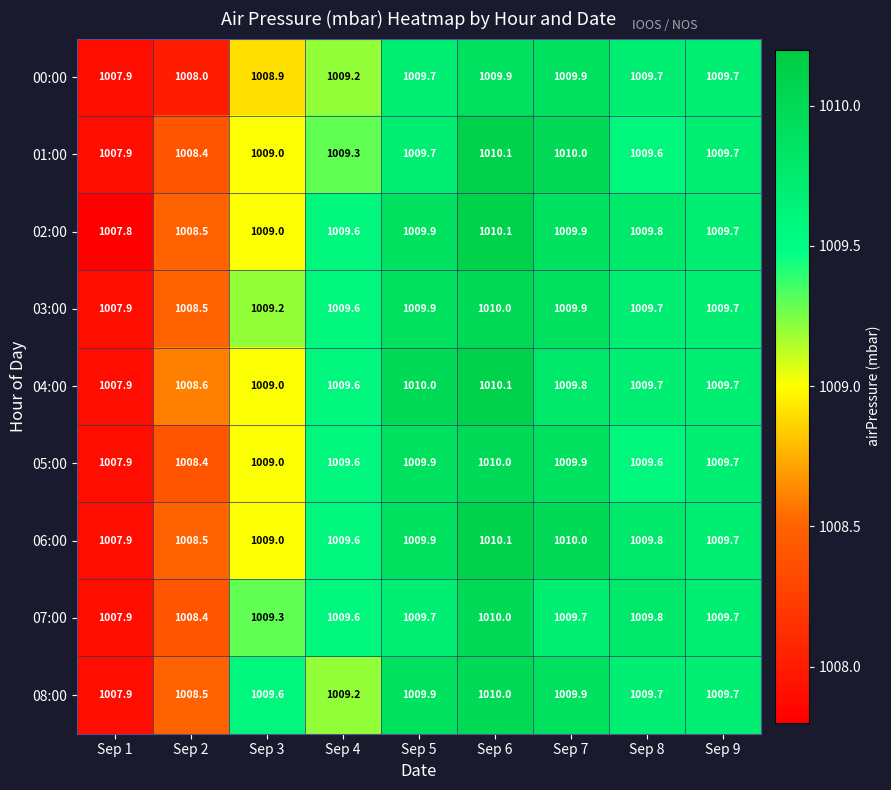

What is the difference between the 06:00 values at Sep 6 and Sep 2?

1.6